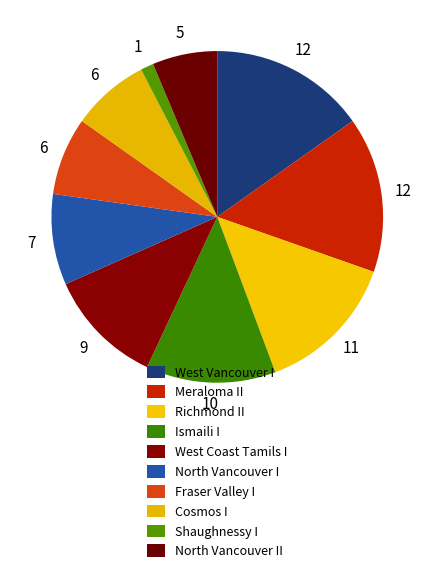

What is the largest slice in the pie chart?

West Vancouver I